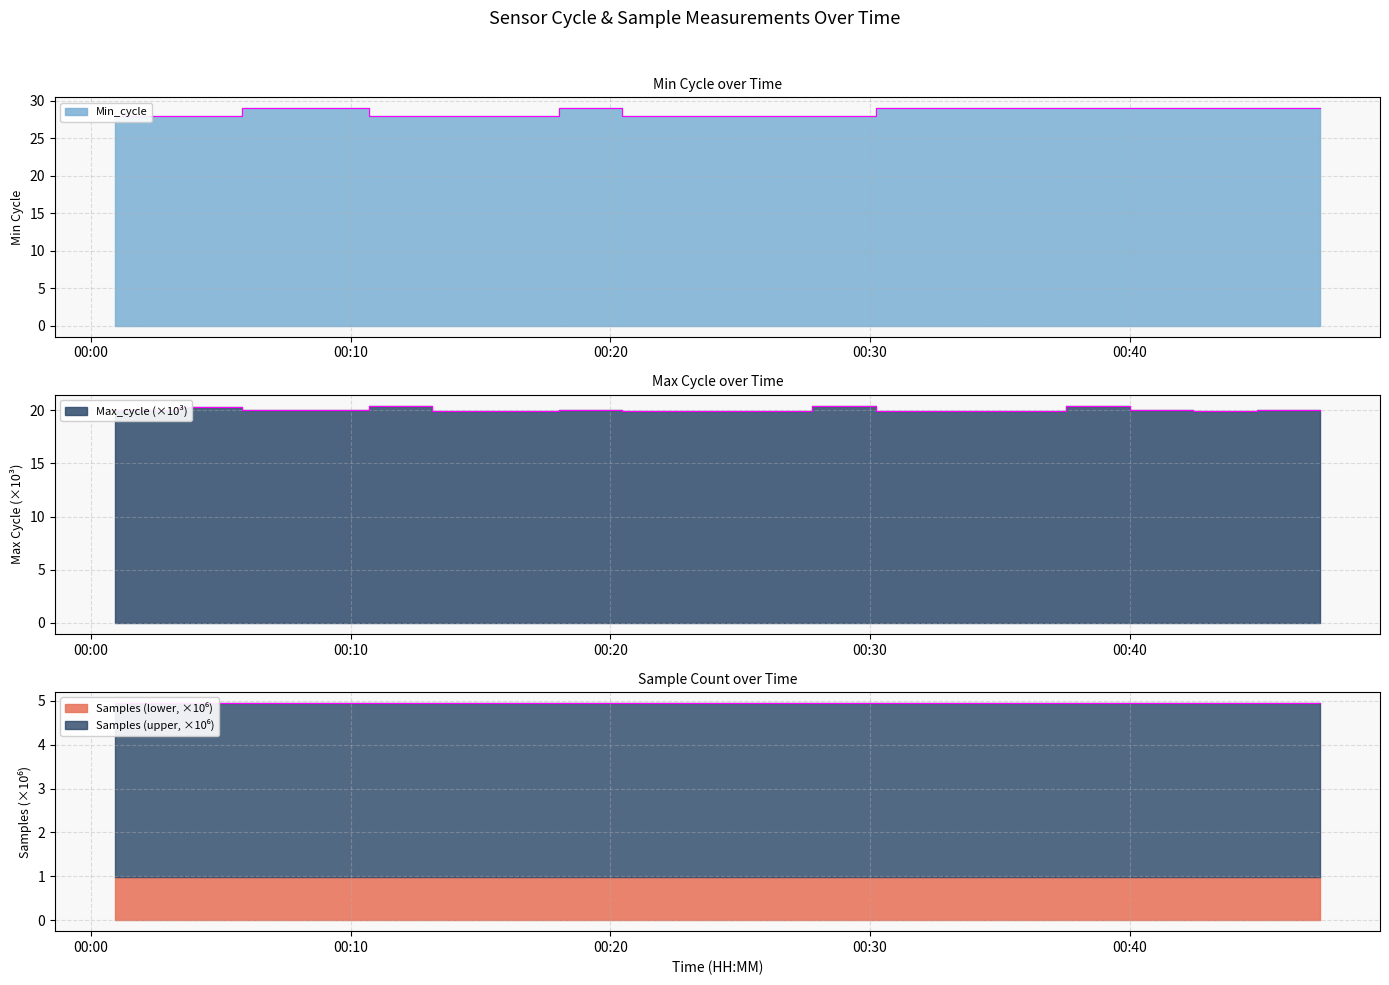

What is the value of the Samples point at the 8th from the left?

4.9